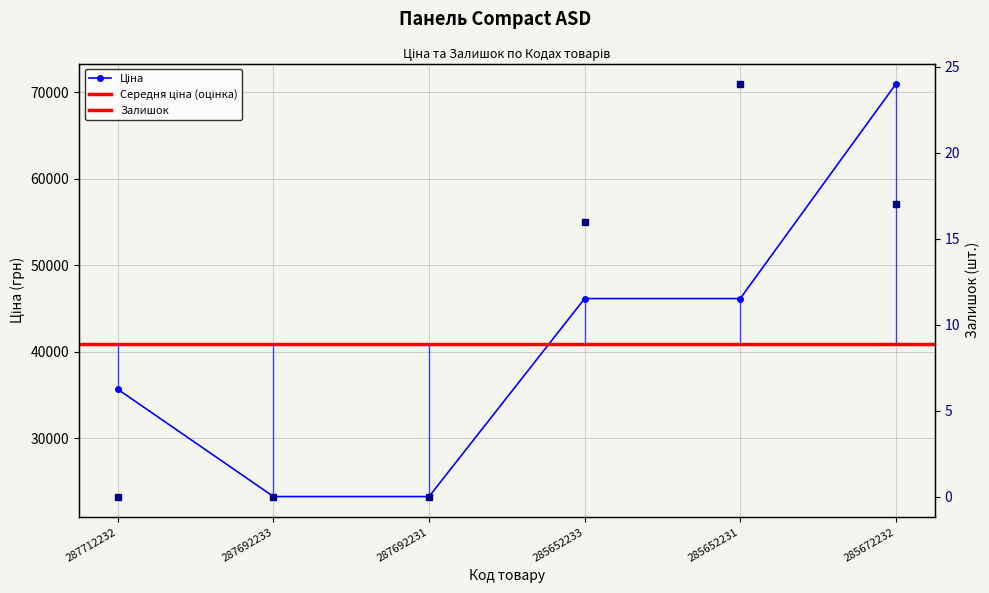

How many categories are shown in the chart?

6